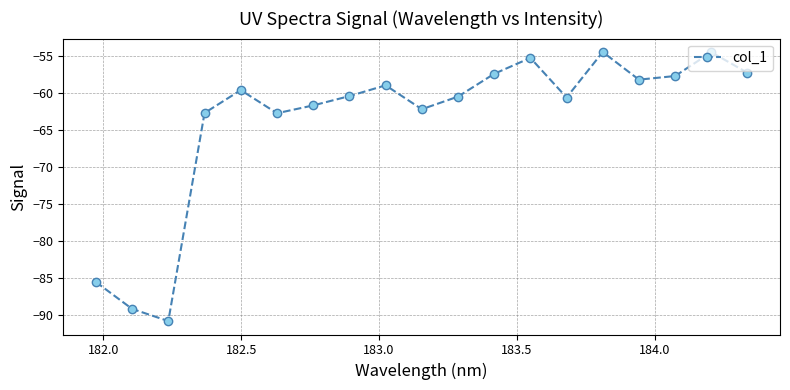

How many points are higher than both their immediate neighbors (excluding endpoints)?

5